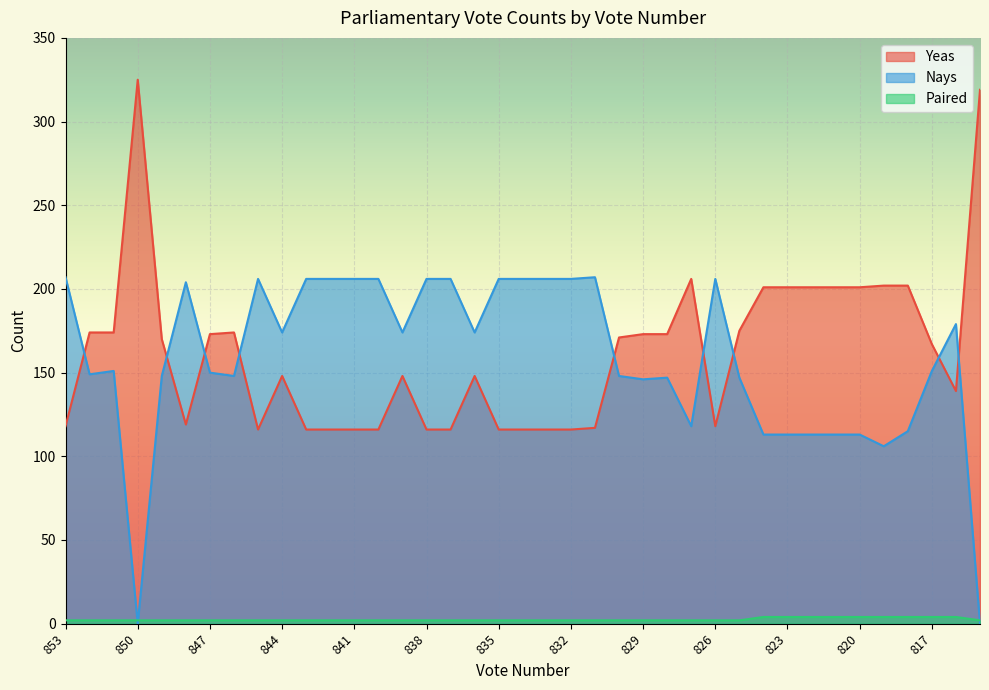

What is the value of the Yeas point at the 13th from the left?

116